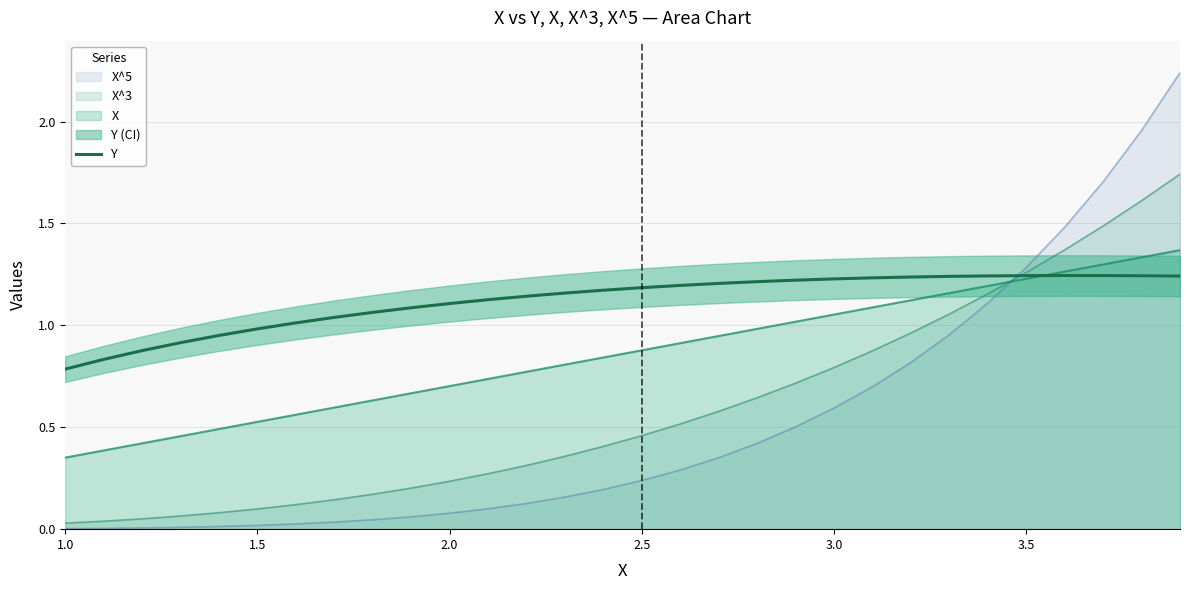

Does the chart display data point markers on the line(s)?

No